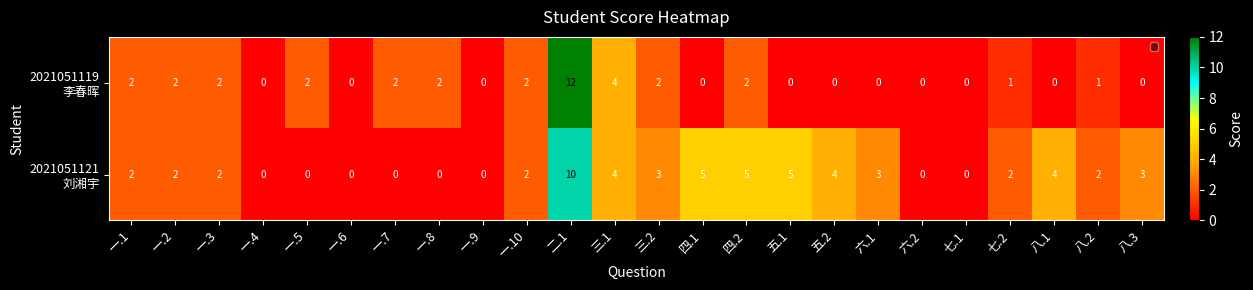

What is the total value across all series at 八.2?

3